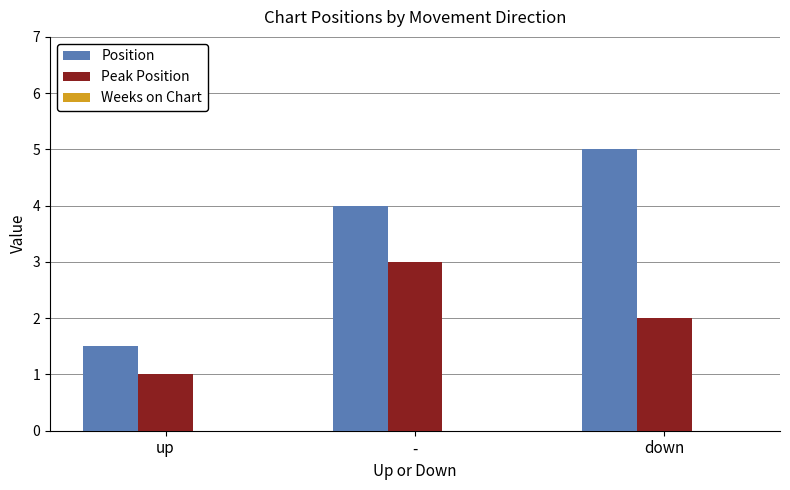

Which series has the largest total across all categories?

Position